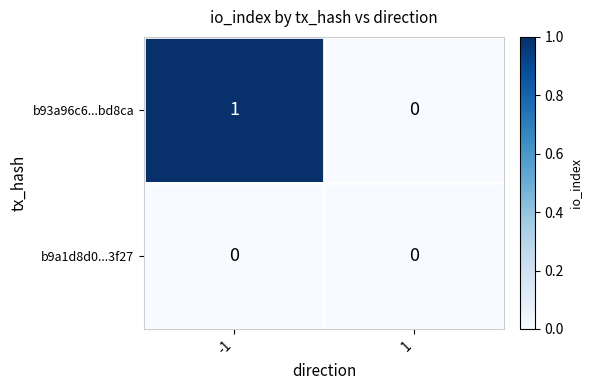

Rank the series at -1 from lowest to highest value.

b9a1d8d0...3f27, b93a96c6...bd8ca